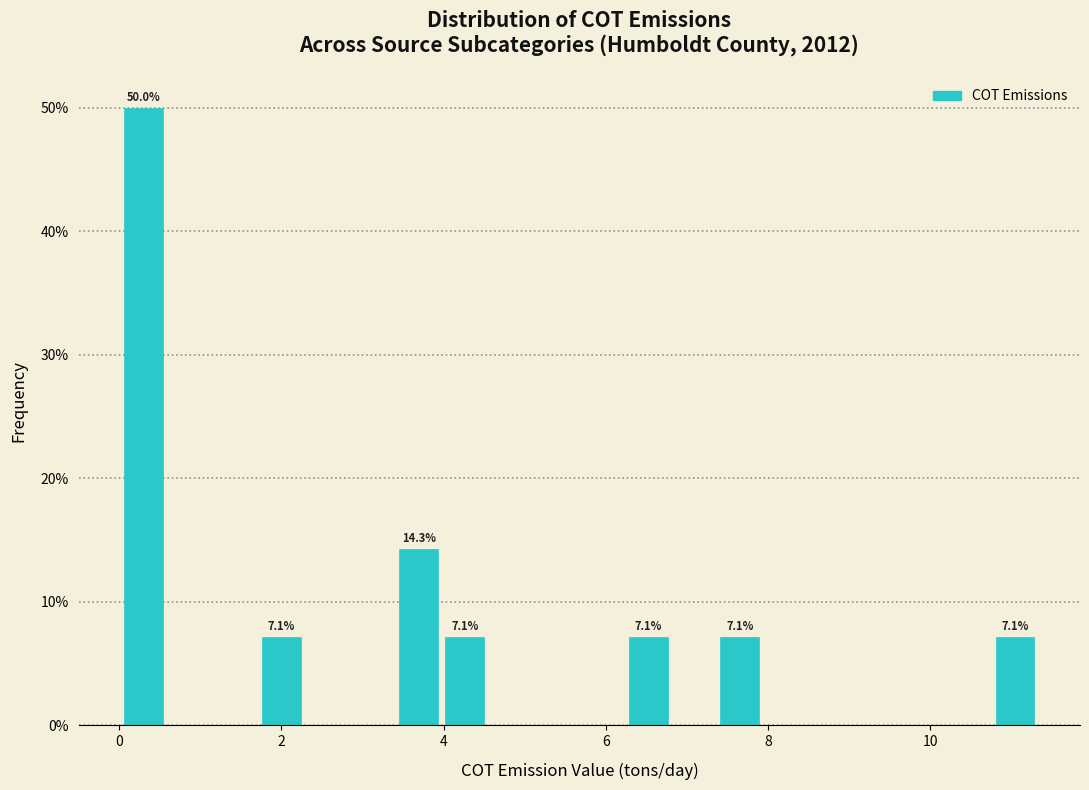

Read against the x-axis, roughly where is the centre of the tallest bar?

0.4